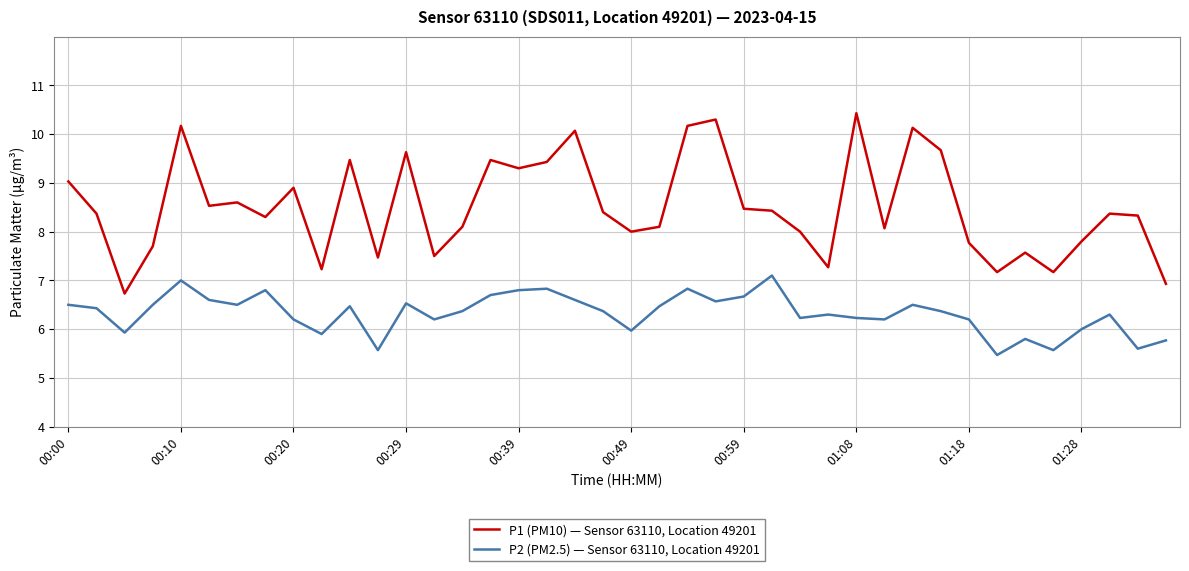

What is the difference between the maximum and minimum values in the P2 (PM2.5) — Sensor 63110, Location 49201 series?

1.6